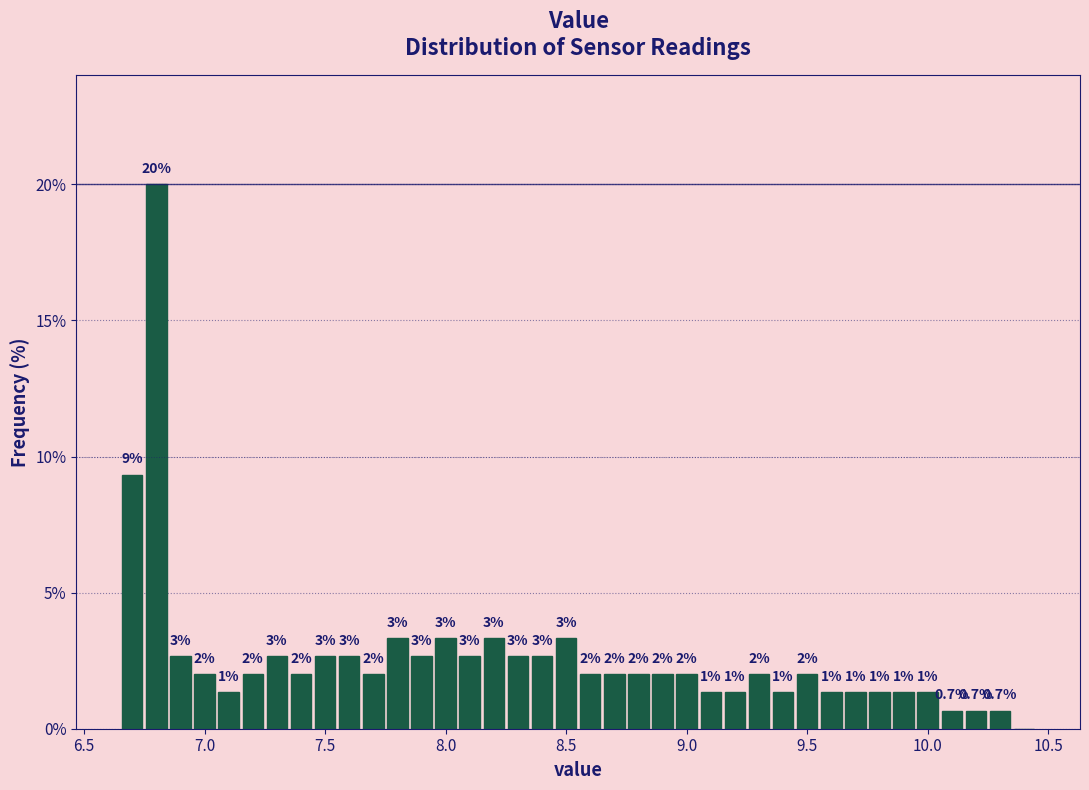

Read against the x-axis, roughly where is the centre of the tallest bar?

6.80